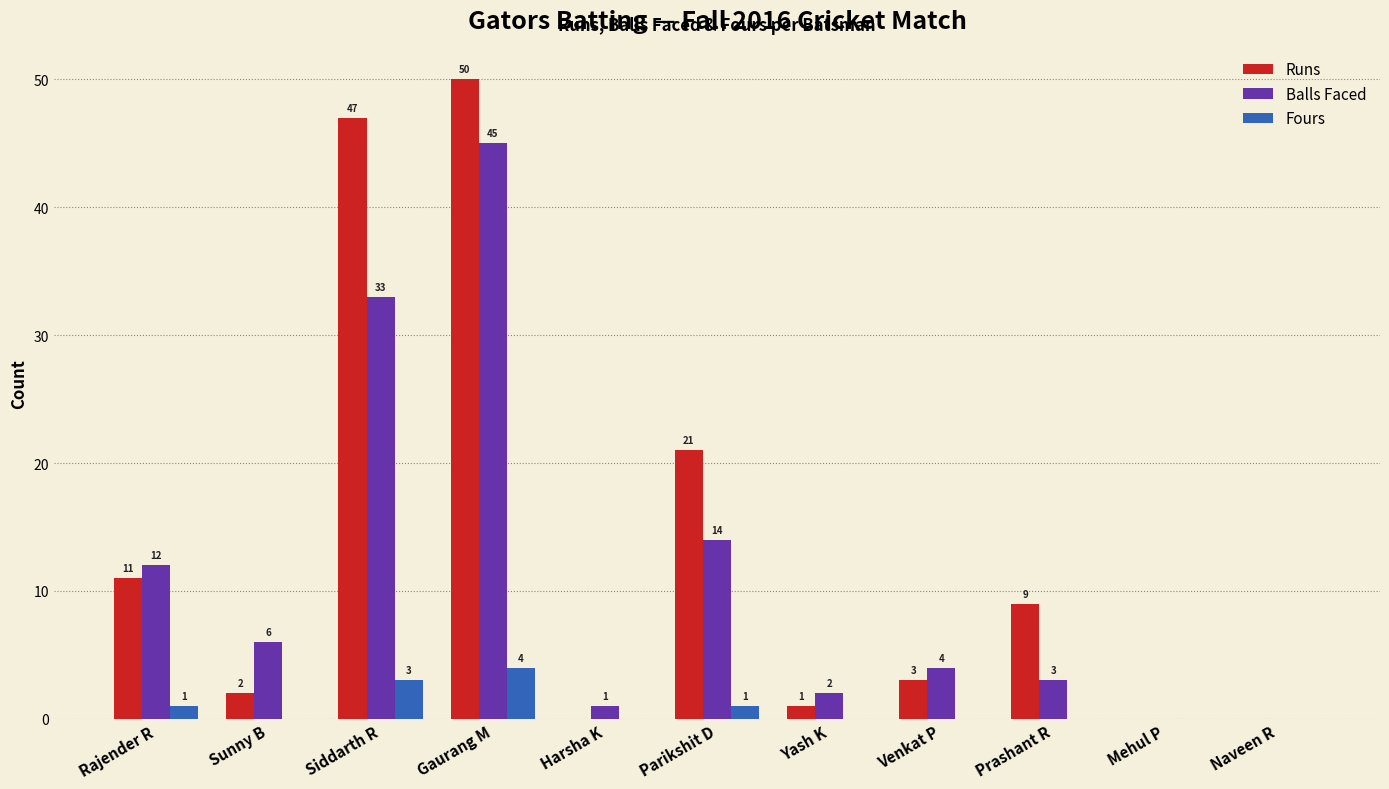

Which label corresponds to the largest value in the chart?

Gaurang M